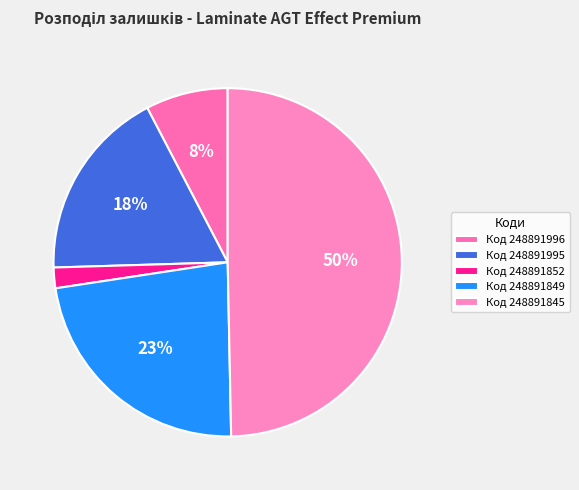

Count the number of slices in the pie.

5